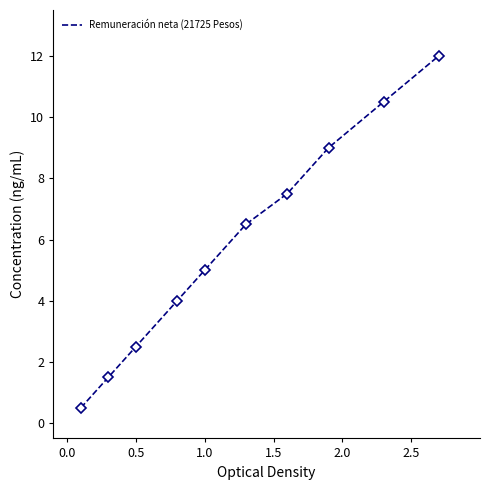

What is the smallest value displayed?

0.5